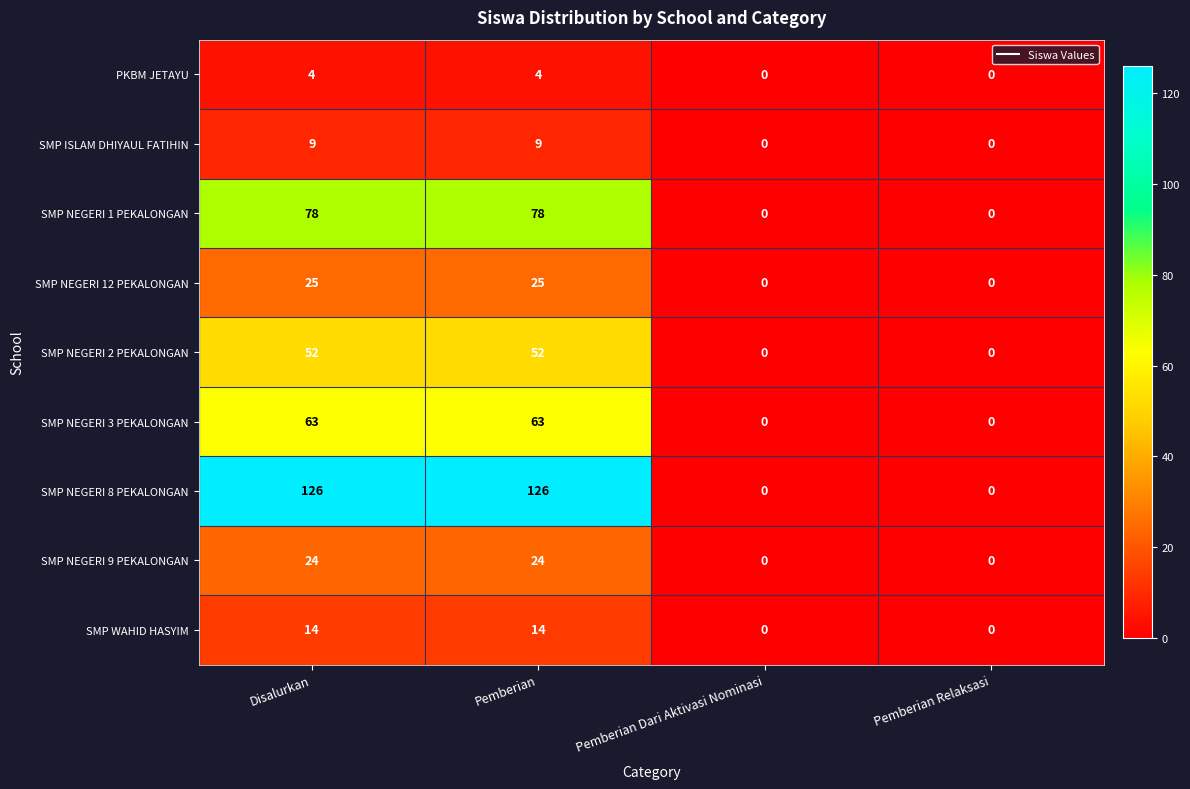

What is the maximum value shown in the chart?

126